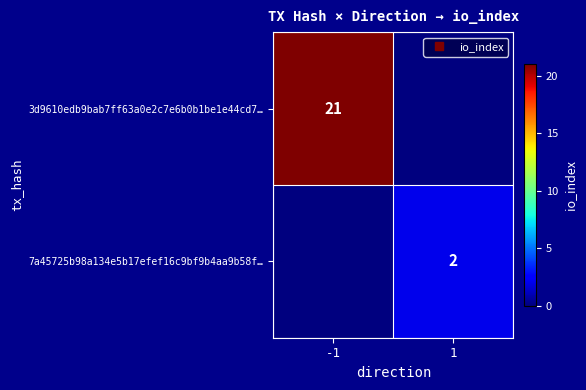

Rank the series at 1 from highest to lowest value.

7a45725b98a134e5b17efef16c9bf9b4aa9b58f…, 3d9610edb9bab7ff63a0e2c7e6b0b1be1e44cd7…